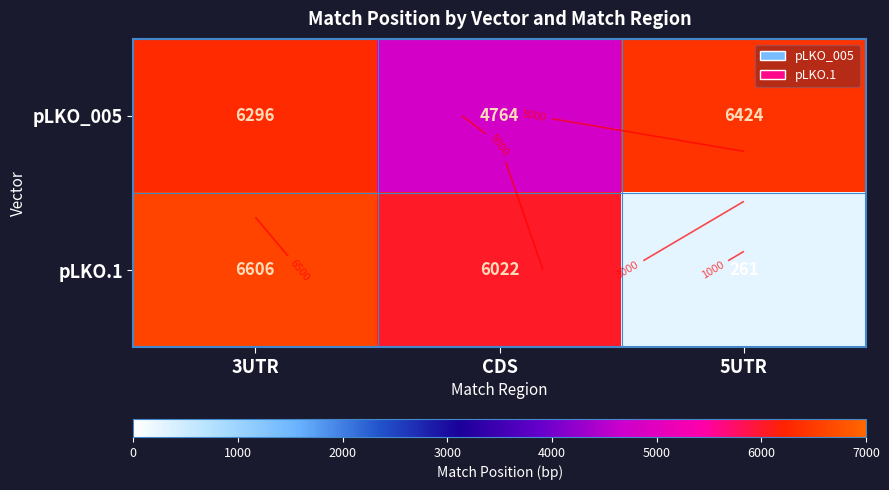

At which category is the sum across all series the highest?

3UTR